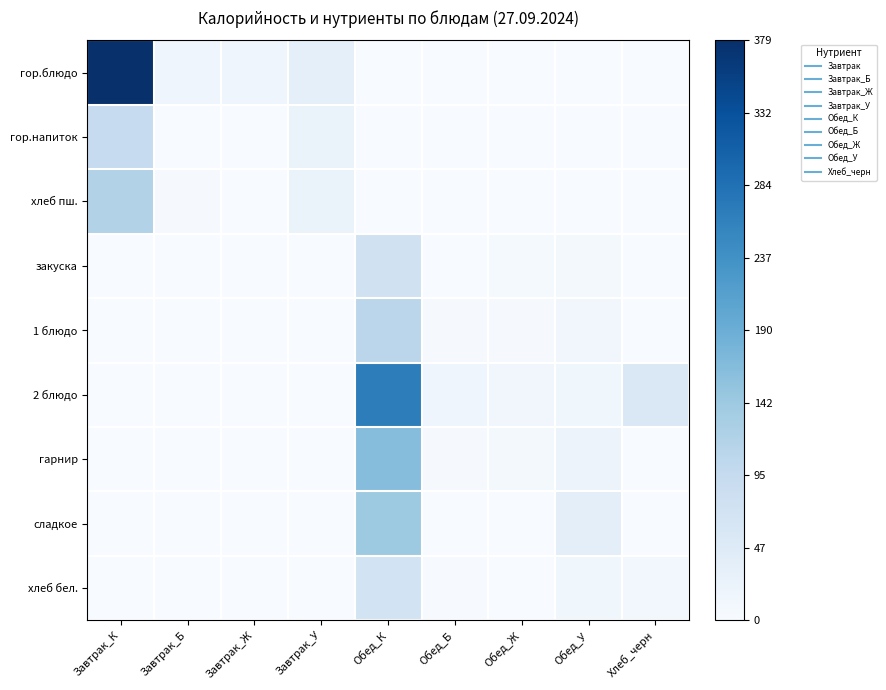

Reading right to left, what are all the values shown in this chart?

гор.блюдо: Хлеб_черн=0.0	Обед_У=0.0	Обед_Ж=0.0	Обед_Б=0.0	Обед_К=0.0	Завтрак_У=0.1	Завтрак_Ж=0.0	Завтрак_Б=0.0	Завтрак_К=1.0
гор.напиток: Хлеб_черн=0.0	Обед_У=0.0	Обед_Ж=0.0	Обед_Б=0.0	Обед_К=0.0	Завтрак_У=0.1	Завтрак_Ж=0.0	Завтрак_Б=0.0	Завтрак_К=0.2
хлеб пш.: Хлеб_черн=0.0	Обед_У=0.0	Обед_Ж=0.0	Обед_Б=0.0	Обед_К=0.0	Завтрак_У=0.1	Завтрак_Ж=0.0	Завтрак_Б=0.0	Завтрак_К=0.3
закуска: Хлеб_черн=0.0	Обед_У=0.0	Обед_Ж=0.0	Обед_Б=0.0	Обед_К=0.2	Завтрак_У=0.0	Завтрак_Ж=0.0	Завтрак_Б=0.0	Завтрак_К=0.0
1 блюдо: Хлеб_черн=0.0	Обед_У=0.0	Обед_Ж=0.0	Обед_Б=0.0	Обед_К=0.3	Завтрак_У=0.0	Завтрак_Ж=0.0	Завтрак_Б=0.0	Завтрак_К=0.0
2 блюдо: Хлеб_черн=0.1	Обед_У=0.0	Обед_Ж=0.0	Обед_Б=0.0	Обед_К=0.7	Завтрак_У=0.0	Завтрак_Ж=0.0	Завтрак_Б=0.0	Завтрак_К=0.0
гарнир: Хлеб_черн=0.0	Обед_У=0.1	Обед_Ж=0.0	Обед_Б=0.0	Обед_К=0.4	Завтрак_У=0.0	Завтрак_Ж=0.0	Завтрак_Б=0.0	Завтрак_К=0.0
сладкое: Хлеб_черн=0.0	Обед_У=0.1	Обед_Ж=0.0	Обед_Б=0.0	Обед_К=0.4	Завтрак_У=0.0	Завтрак_Ж=0.0	Завтрак_Б=0.0	Завтрак_К=0.0
хлеб бел.: Хлеб_черн=0.0	Обед_У=0.0	Обед_Ж=0.0	Обед_Б=0.0	Обед_К=0.2	Завтрак_У=0.0	Завтрак_Ж=0.0	Завтрак_Б=0.0	Завтрак_К=0.0